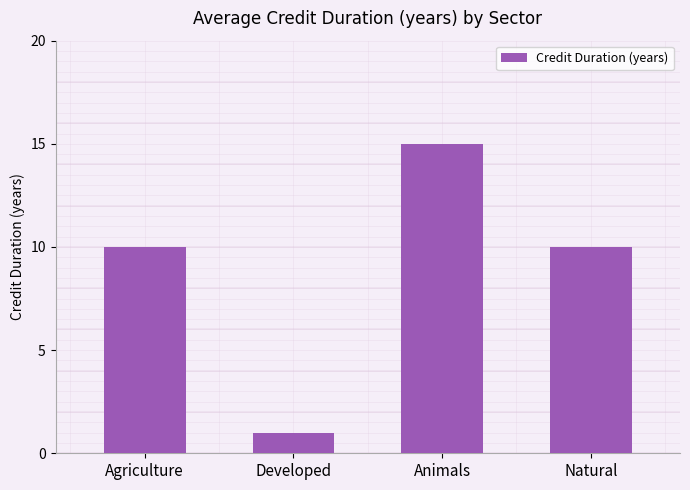

Is it true that the value at Developed is 1?

True